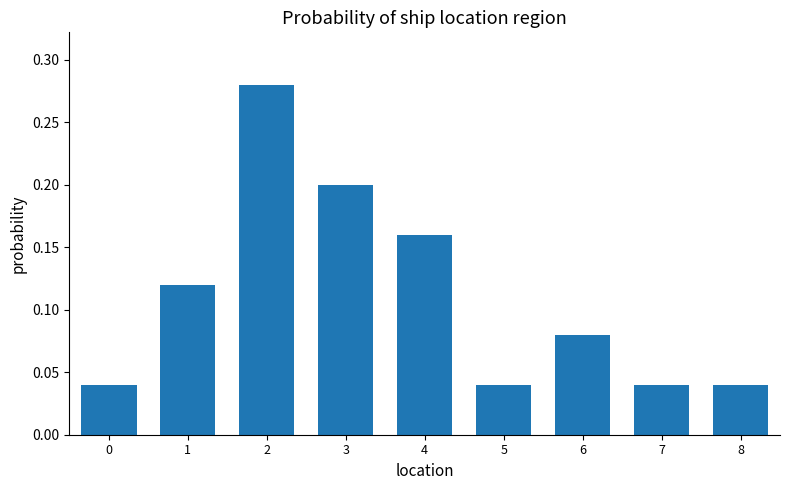

Does the chart contain any negative values?

No